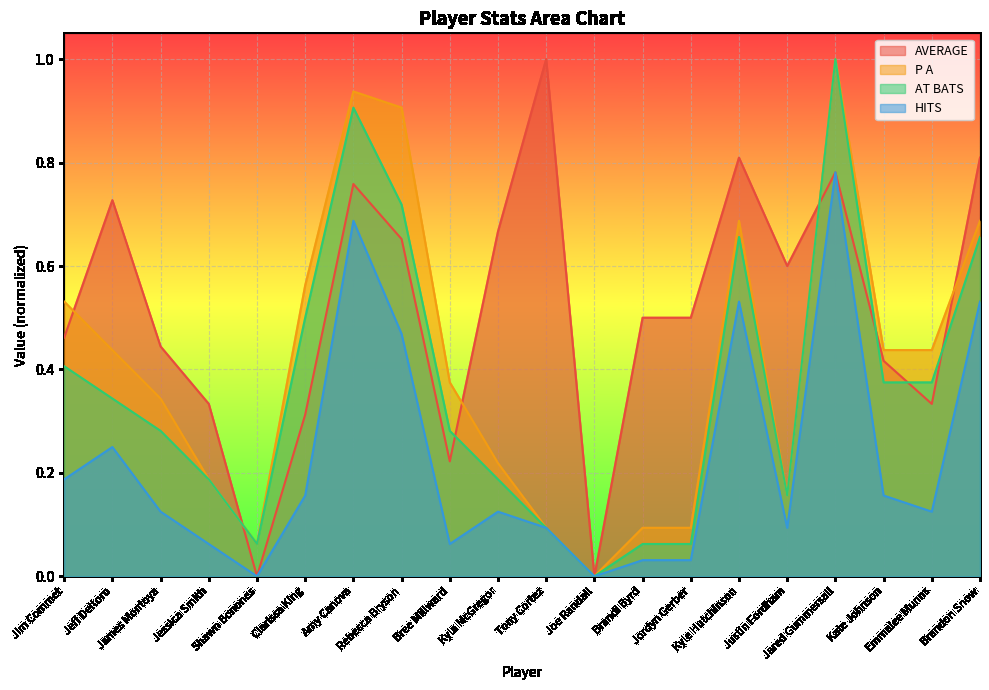

At which label is HITS closest to 0?

Shawn Bonones